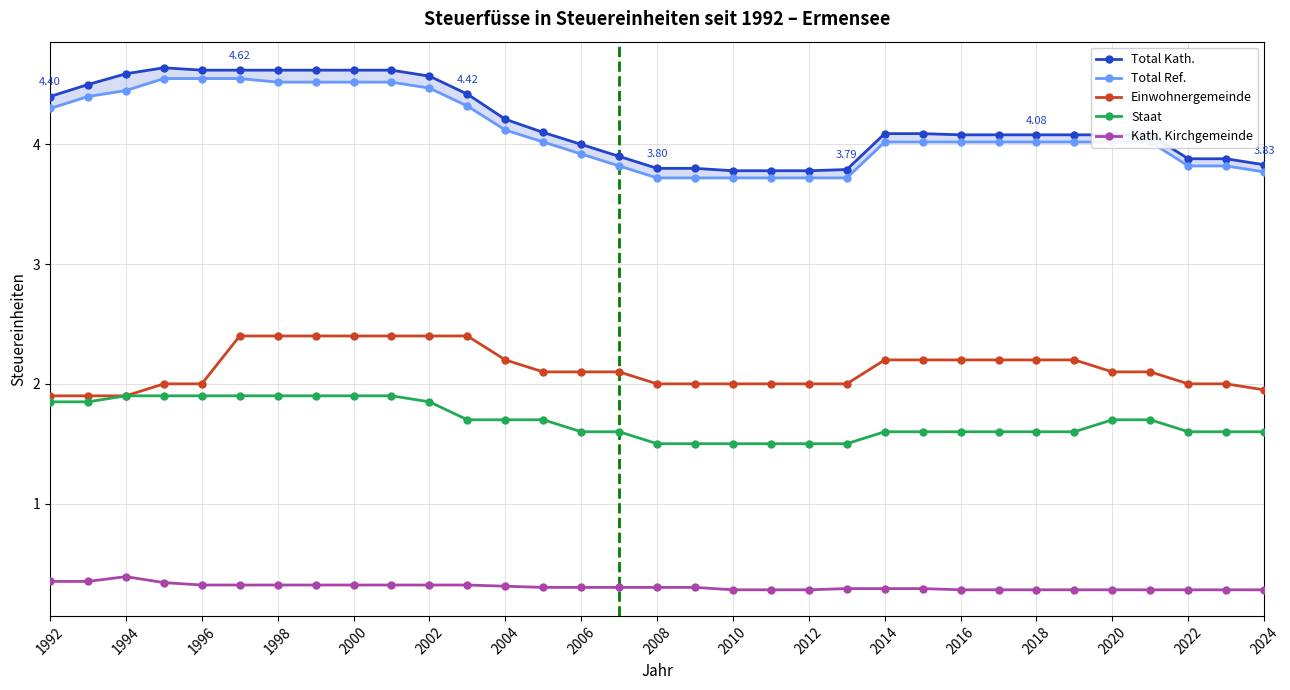

True or false: Staat and Kath. Kirchgemeinde cross at least once.

False